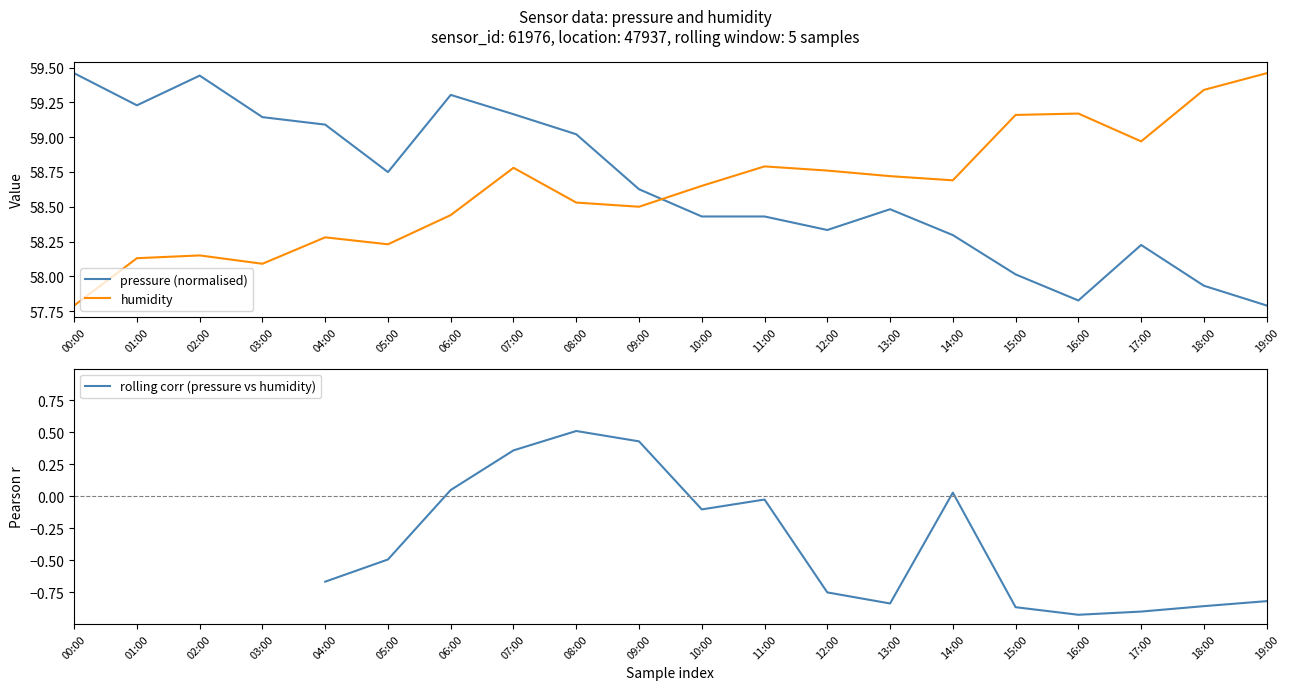

How many times do pressure and humidity cross each other?

1